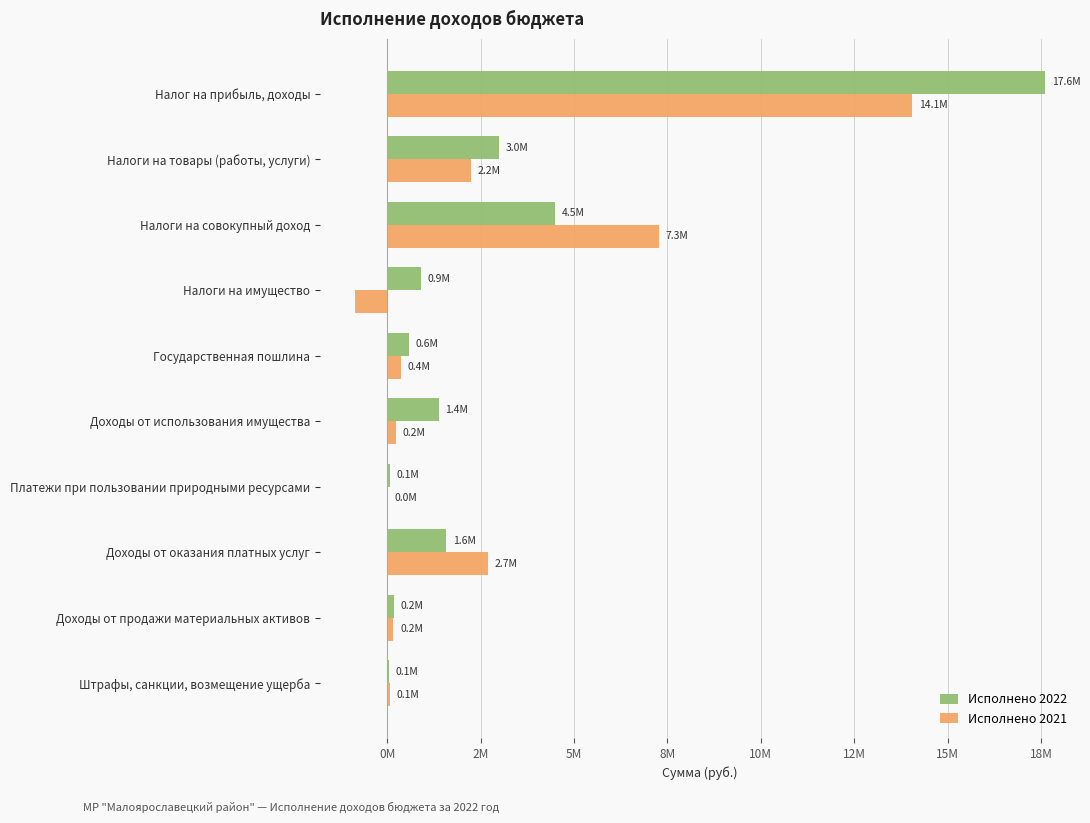

What are all the series names shown in the legend?

Исполнено 2022, Исполнено 2021